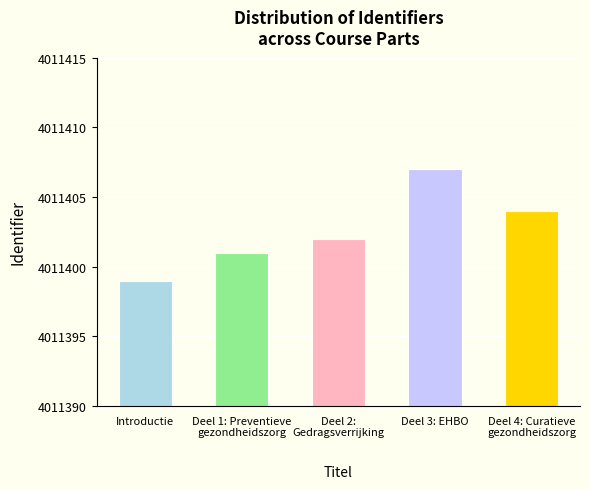

What is the value of the 2nd bar from the left?

4011401